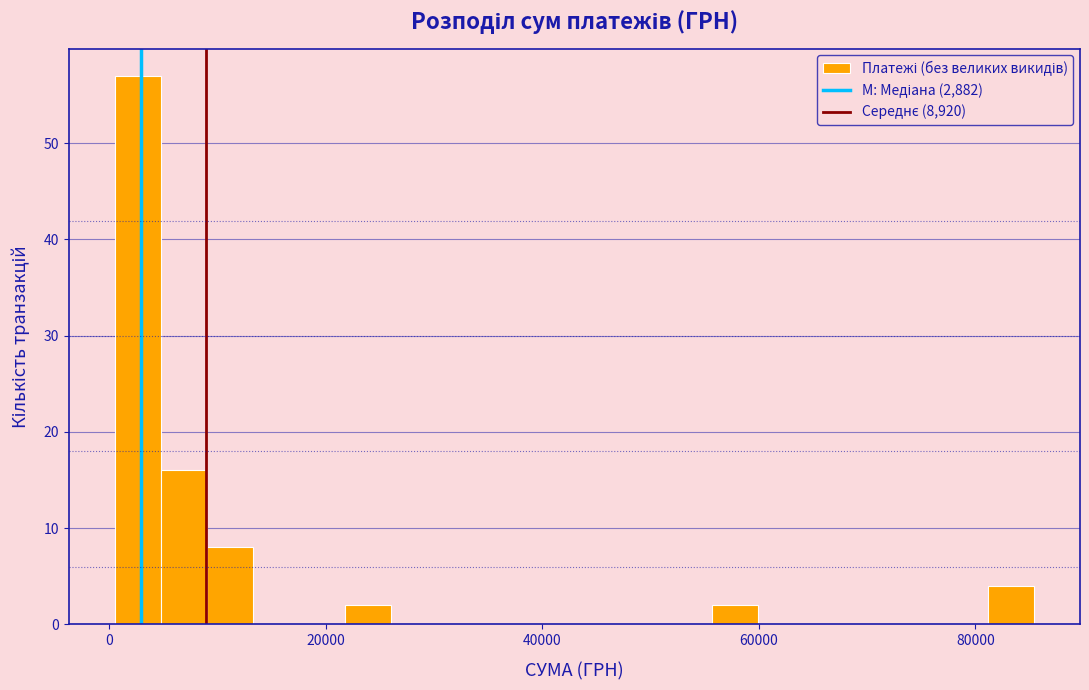

Read against the x-axis, roughly where is the centre of the tallest bar?

2000